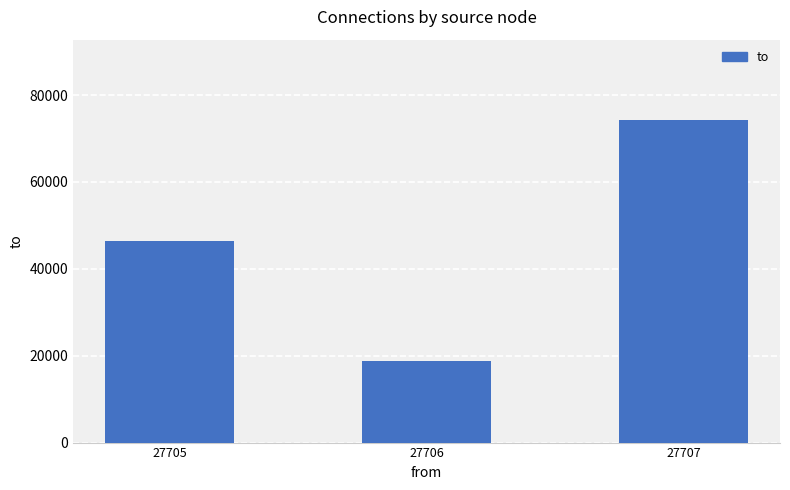

Read the value at 27705, to the nearest 50.

46500